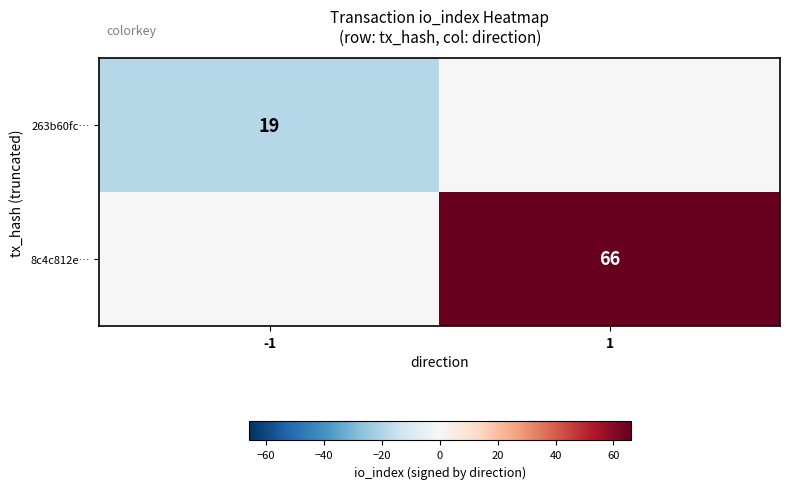

Is the value of 8c4c812e… at 1 greater than the value of 263b60fc… at -1?

Yes